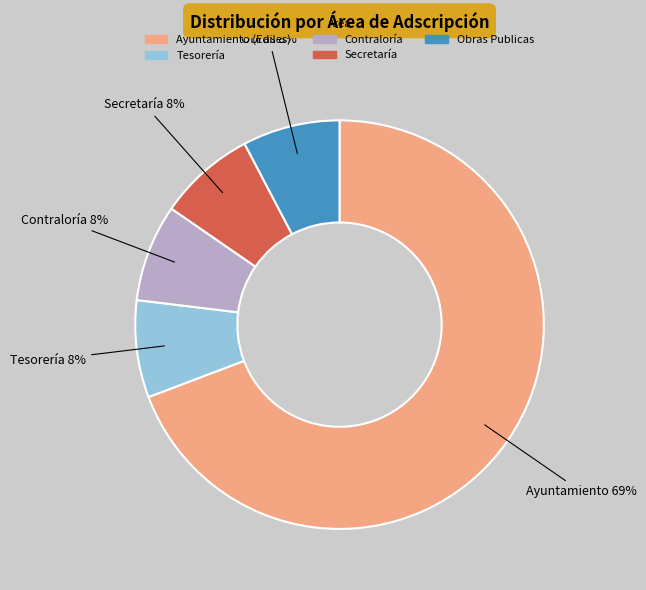

Which category has the biggest portion of the pie?

Ayuntamiento (Ediles)